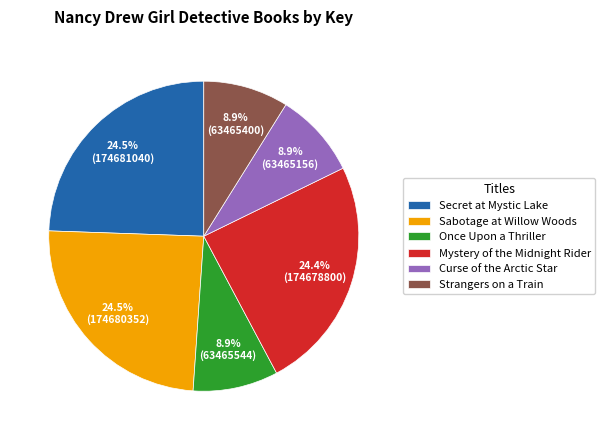

Is there a majority slice in this chart?

No